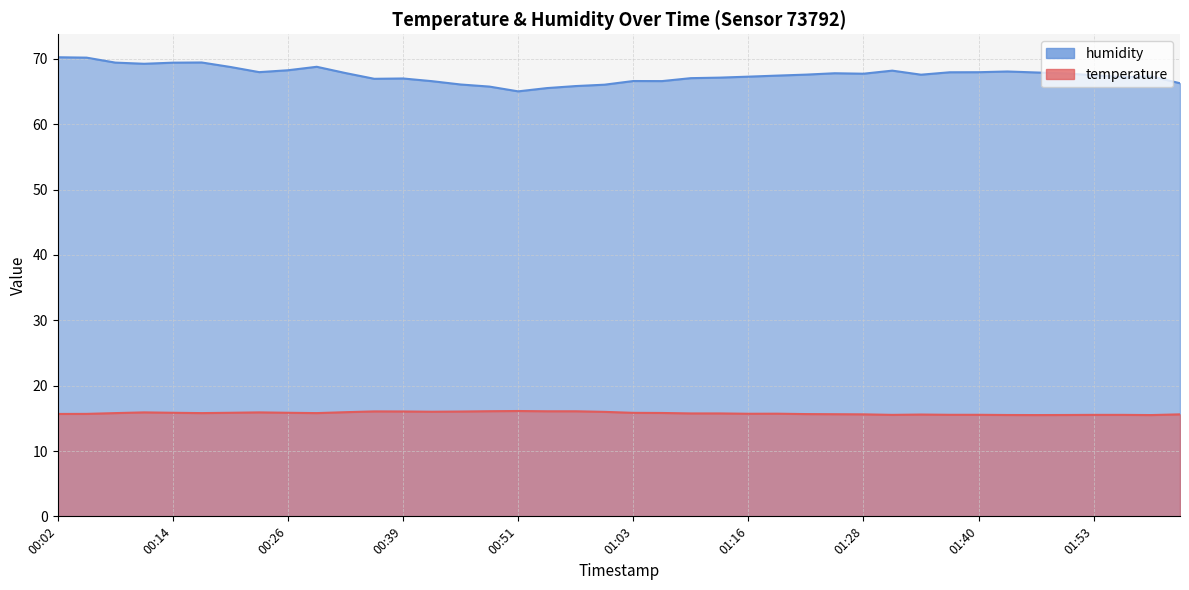

What are all the series names shown in the legend?

temperature, humidity